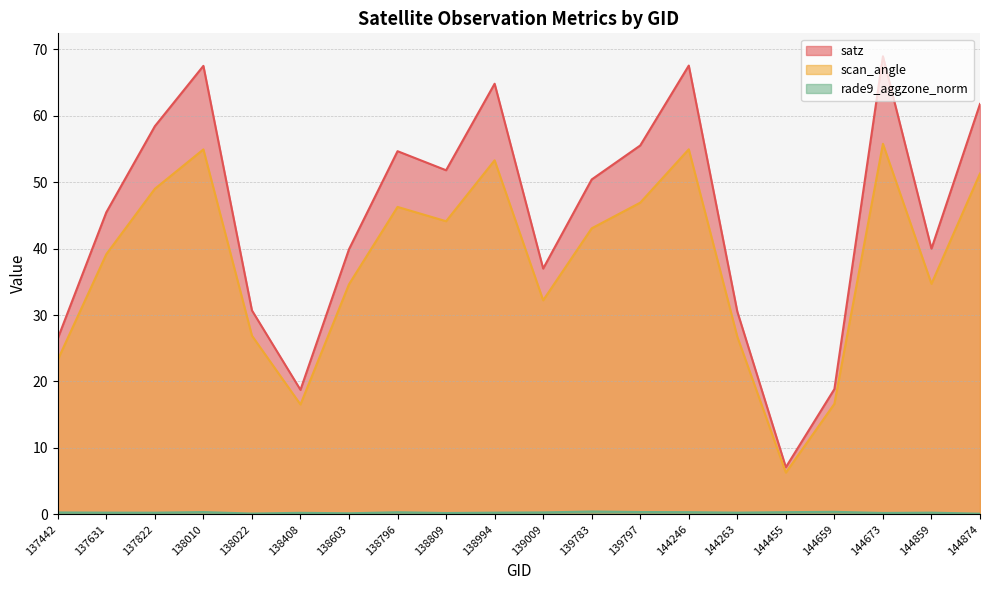

Reading left to right, list all the values displayed in this chart.

satz: 26.5	45.5	58.4	67.5	30.7	18.7	39.9	54.7	51.8	64.8	37.0	50.4	55.5	67.6	30.5	7.1	18.8	69.0	40.0	61.8
scan_angle: 23.3	39.2	49.0	54.9	26.9	16.5	34.6	46.3	44.1	53.3	32.2	43.1	46.9	55.0	26.7	6.3	16.6	55.8	34.7	51.3
rade9_aggzone_norm: 0.3	0.2	0.2	0.3	0.1	0.2	0.1	0.3	0.2	0.2	0.3	0.4	0.3	0.3	0.2	0.3	0.4	0.2	0.2	0.1